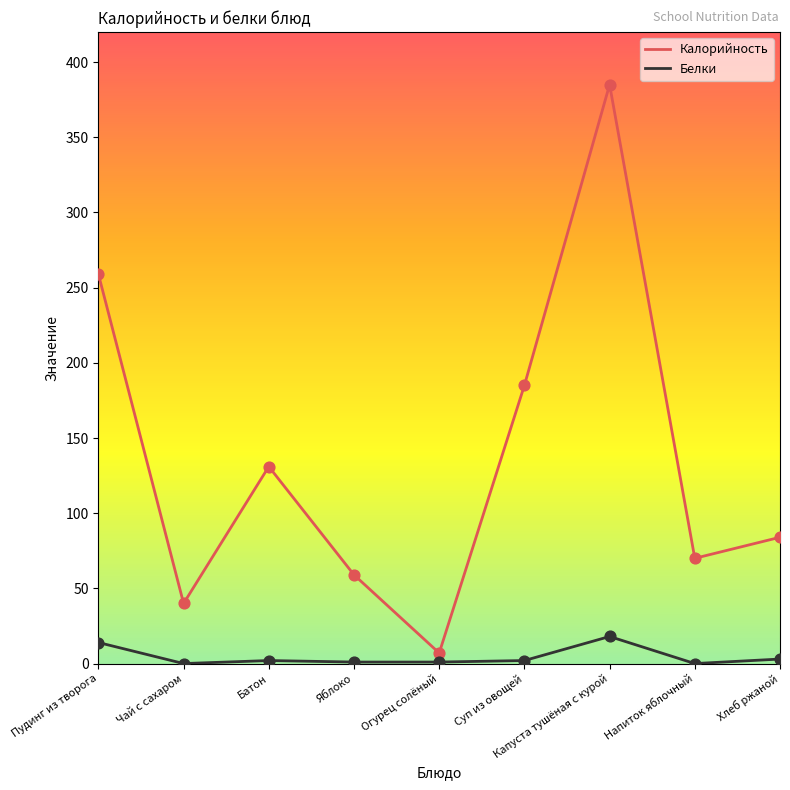

At which category is the sum across all series the highest?

Капуста тушёная с курой